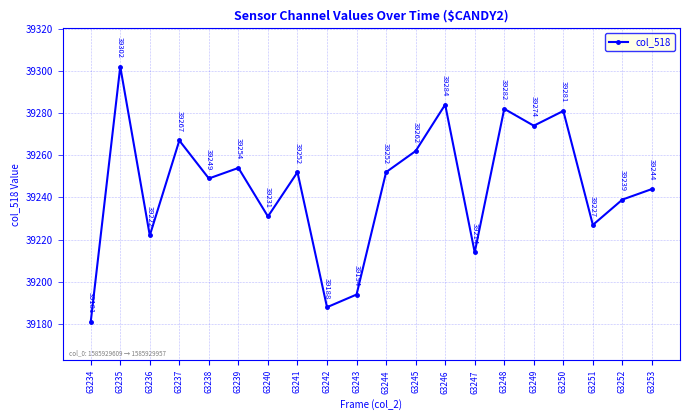

Where does the data first go above 39252?

63235